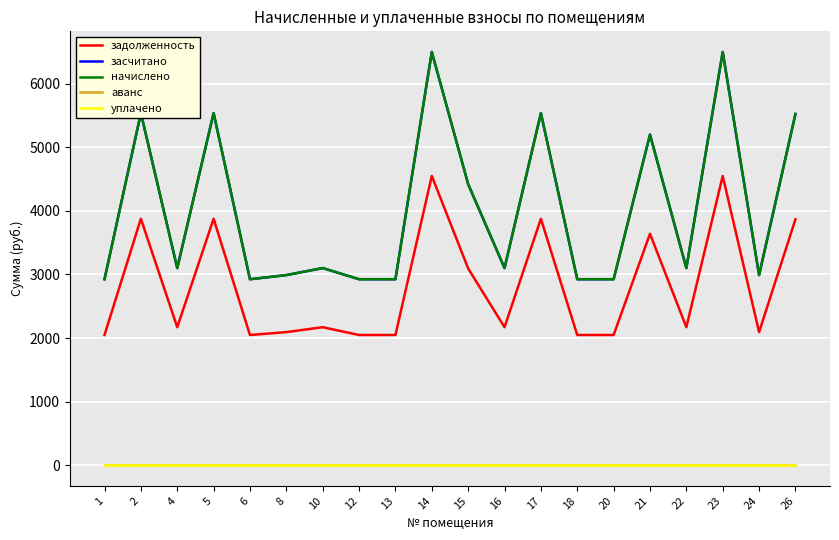

At how many categories does at least one series exceed 352?

20